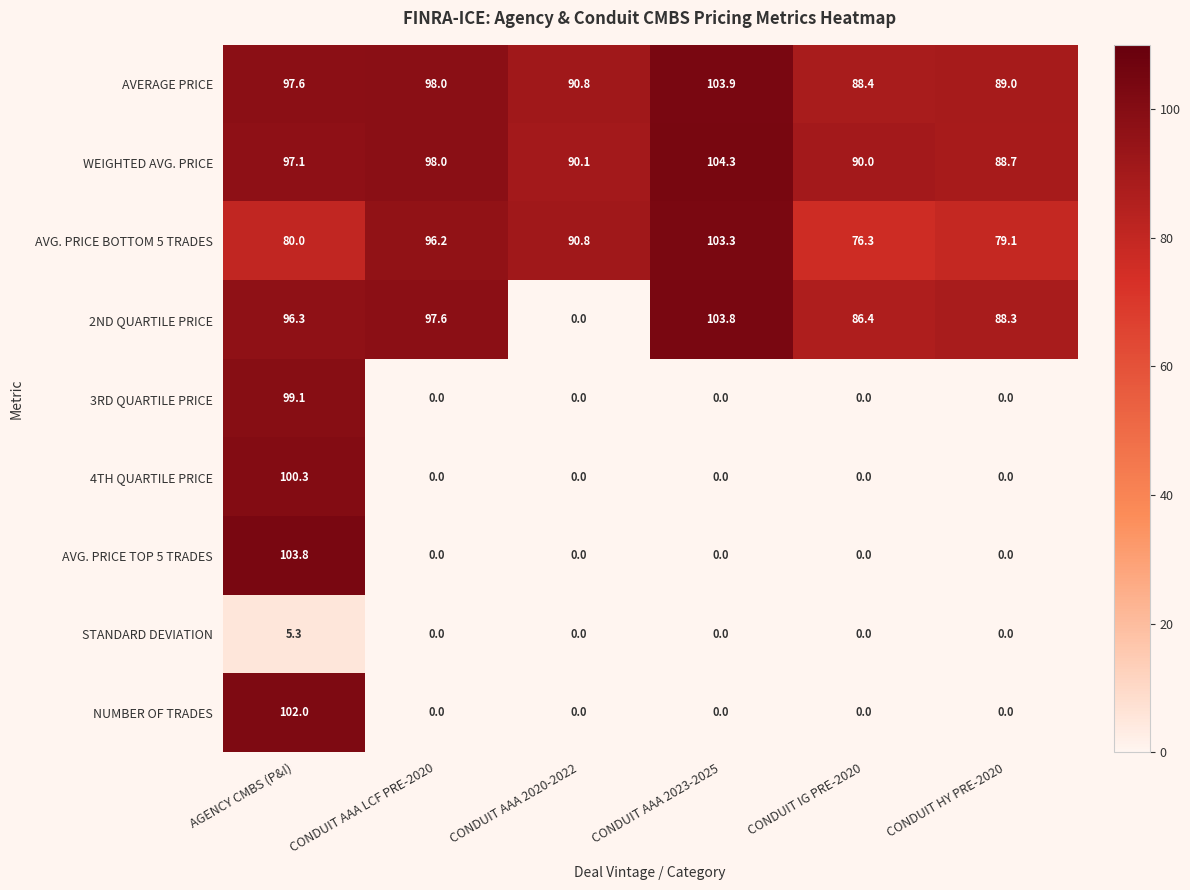

At how many categories does at least one series exceed 101?

2